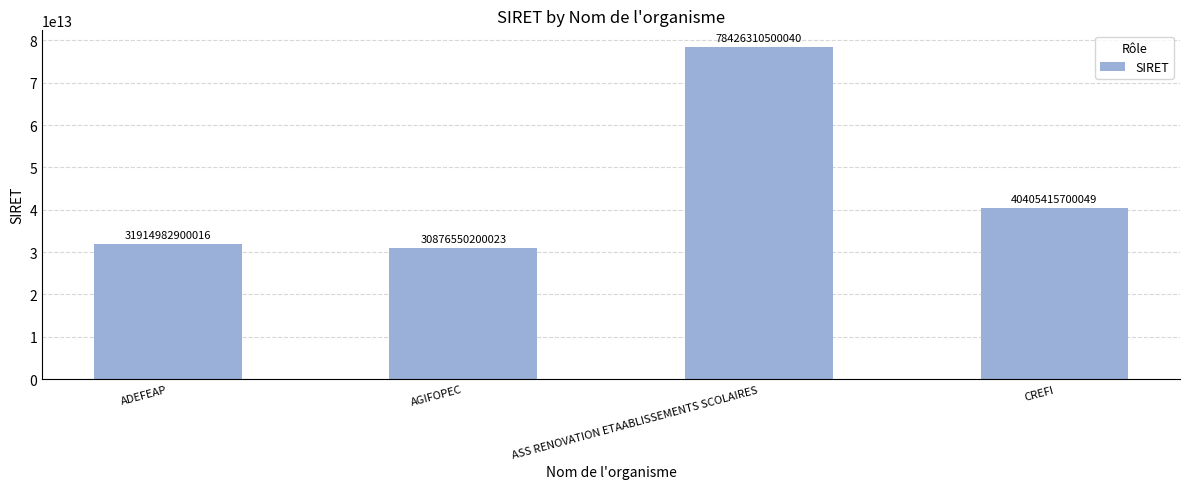

What is the difference between the maximum and second lowest values?

46511327600024